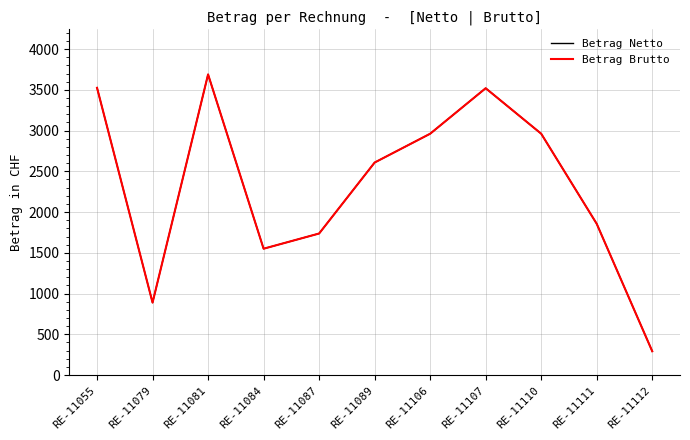

What is the difference between the second highest and minimum values in the Betrag Netto series?

3233.4